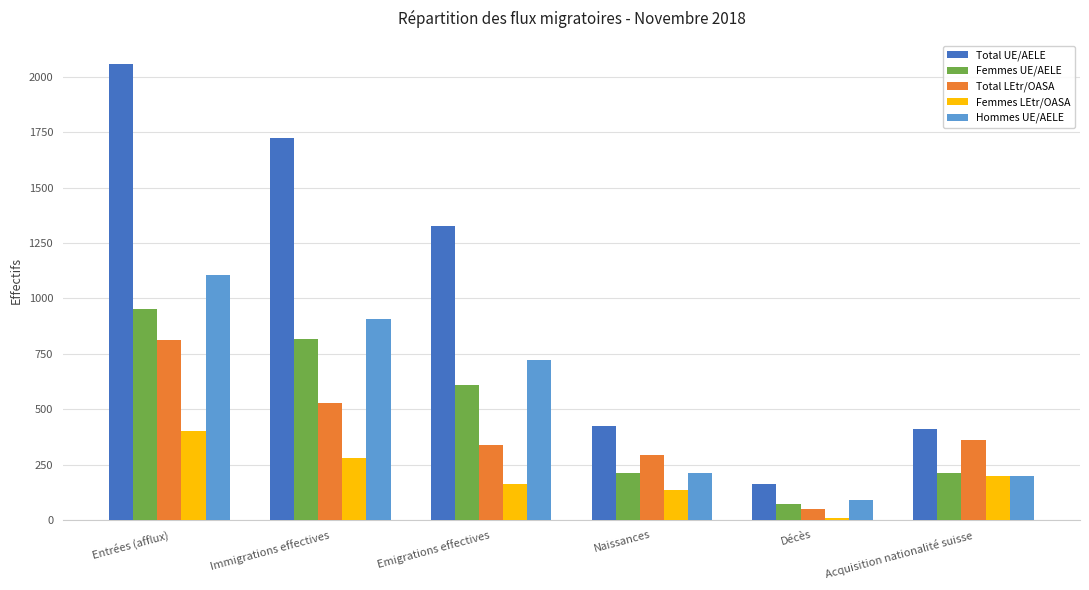

What is the sum of the Total UE/AELE values at Immigrations effectives and Décès?

1888